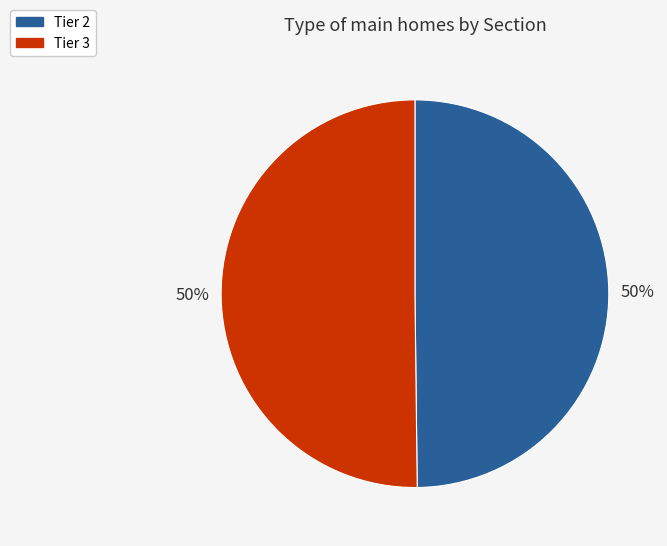

Is it true that Tier 2 is 50% of the pie?

True